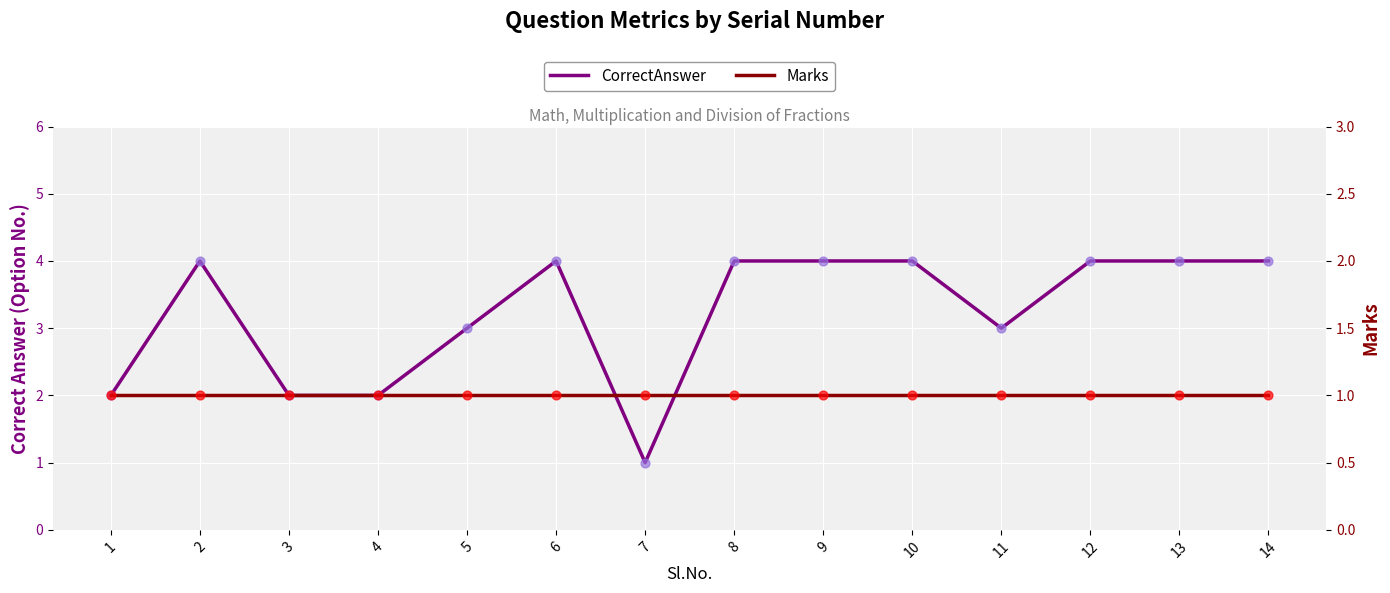

At which category is the sum across all series the highest?

2